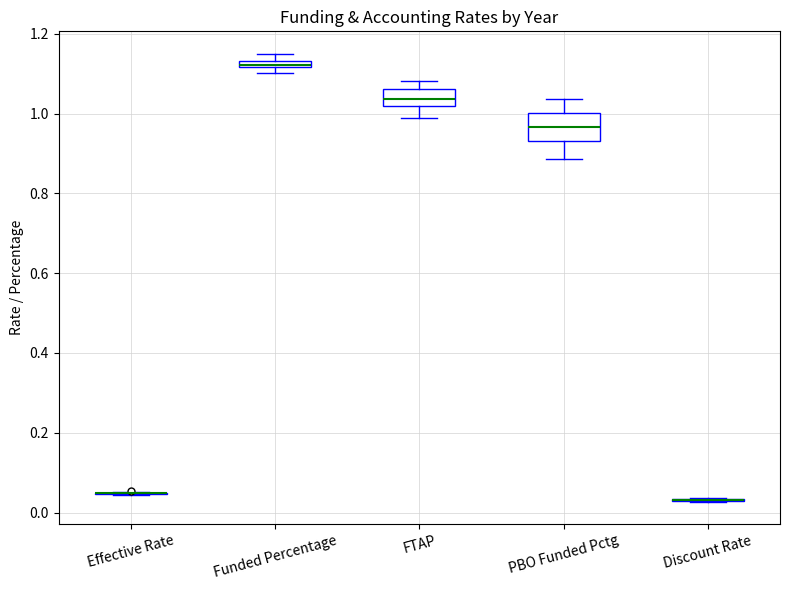

Where is the lower edge of the box for Funded Percentage on the y-axis? The values are not printed on the chart, so give them approximately, as read against the axis.

1.12